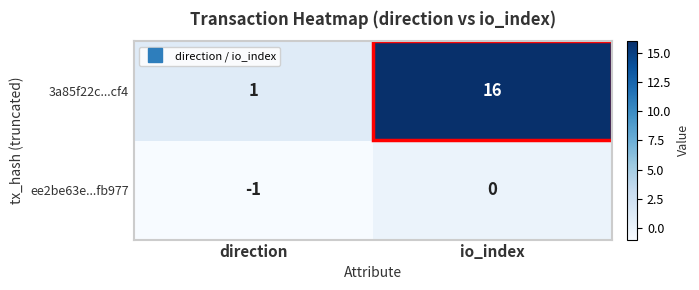

At which label is 3a85f22c...cf4 closest to 8?

direction